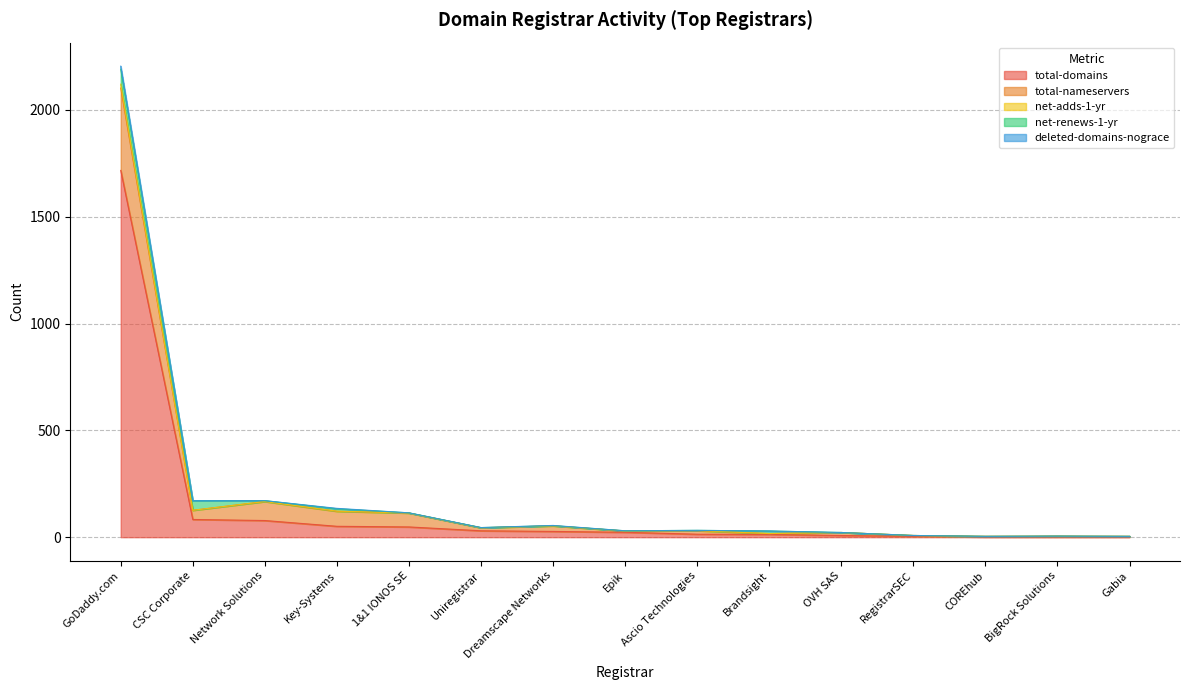

True or false: deleted-domains-nograce and net-adds-1-yr intersect in this chart.

False